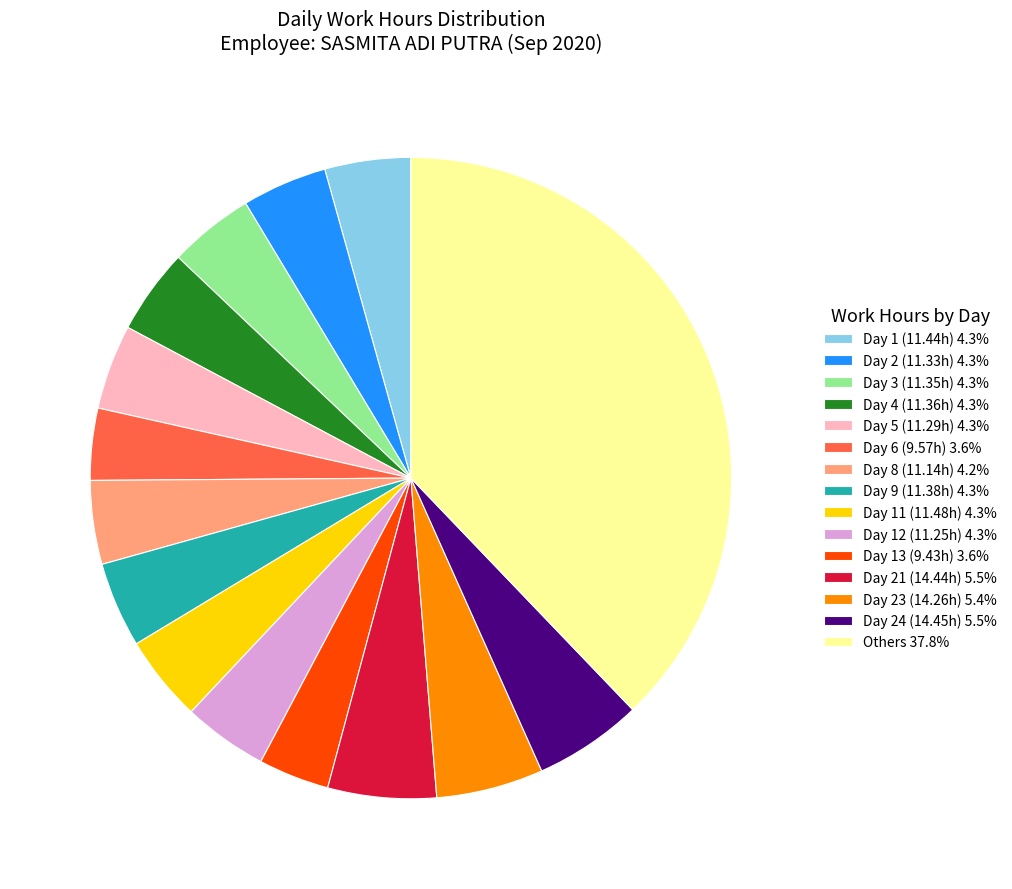

Approximately how many times larger is the value at Day 1 (11.44h) 4.3% compared to Day 21 (14.44h) 5.5%?

0.8